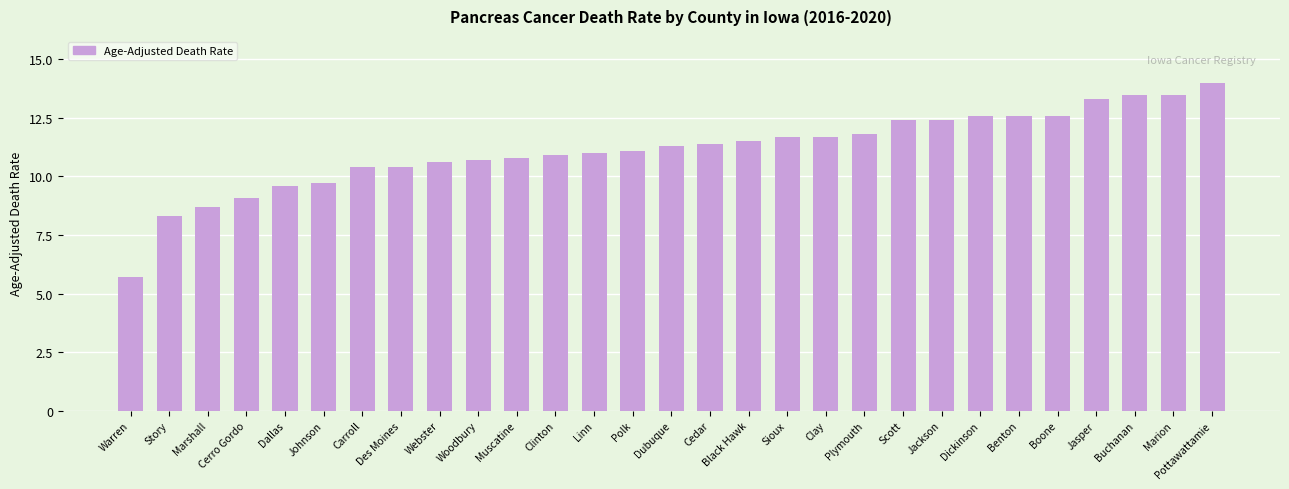

At which category does the chart reach its minimum across all series?

Warren